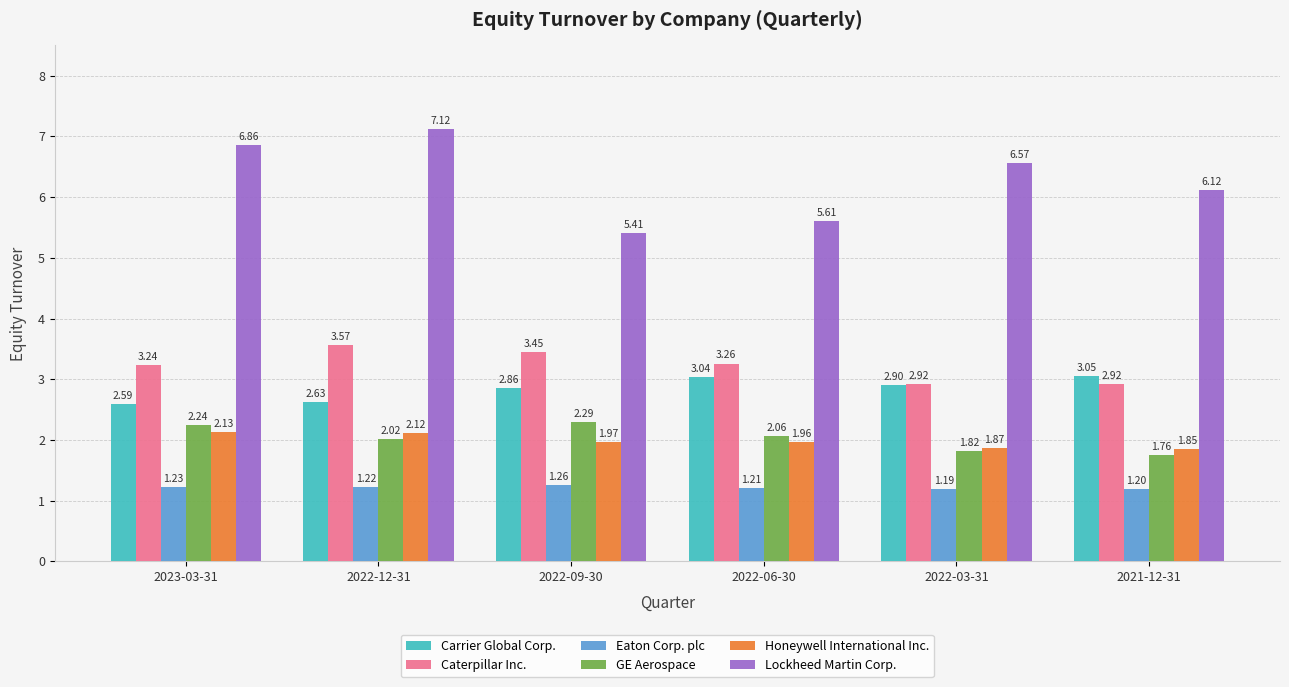

List the series in order of their peak value, lowest first.

Eaton Corp. plc, Honeywell International Inc., GE Aerospace, Carrier Global Corp., Caterpillar Inc., Lockheed Martin Corp.